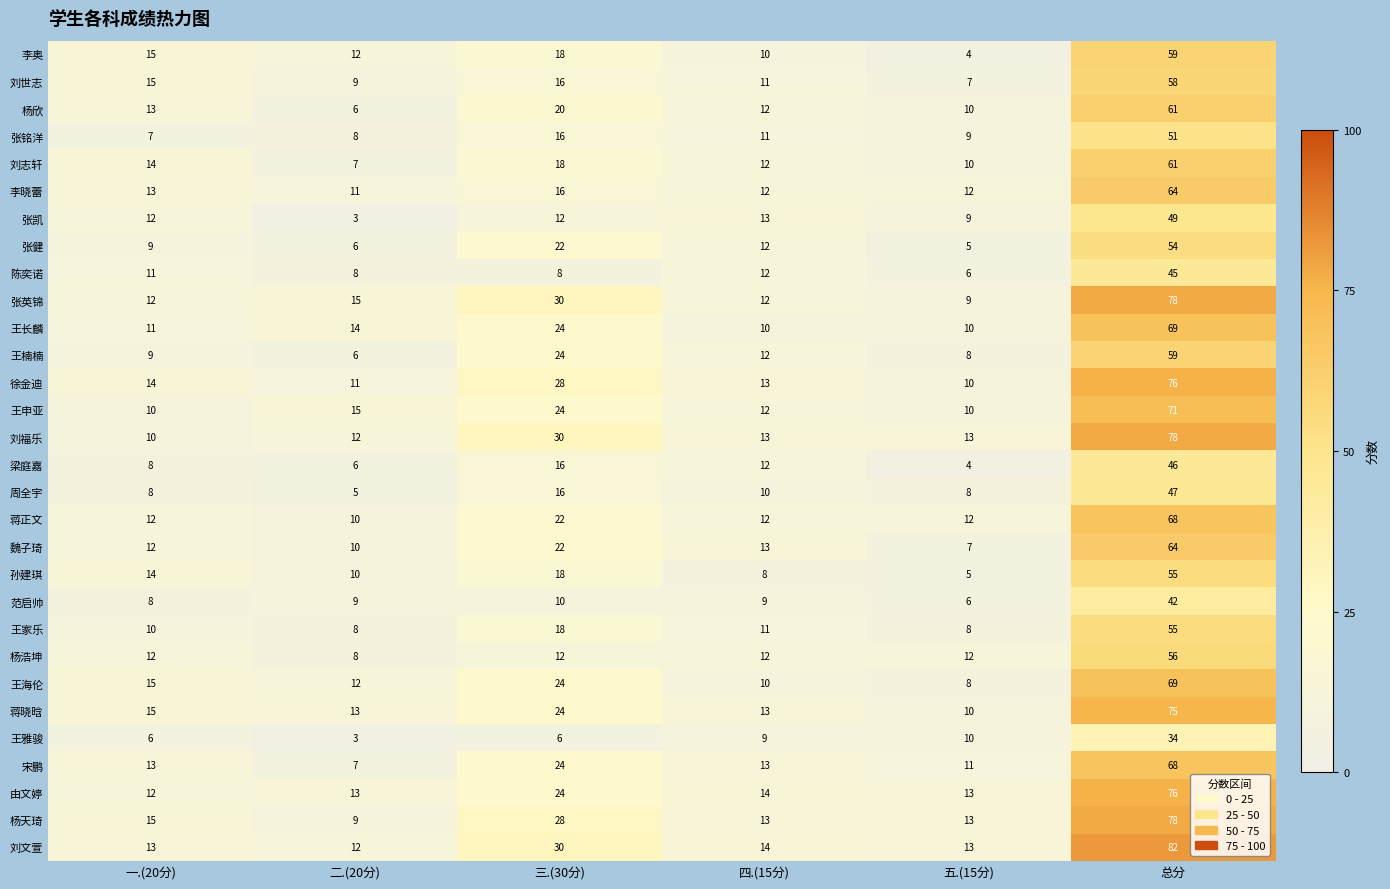

Which series has the largest total across all categories?

刘文萱